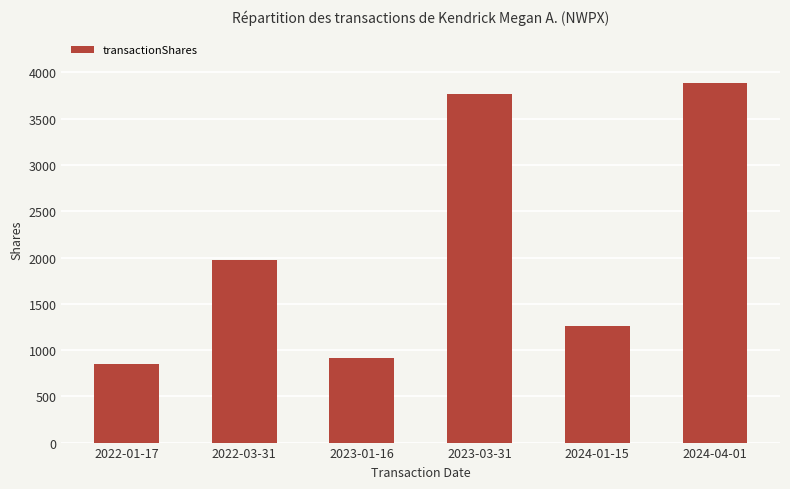

What is the sum of the values at 2022-01-17 and 2023-01-16?

1755